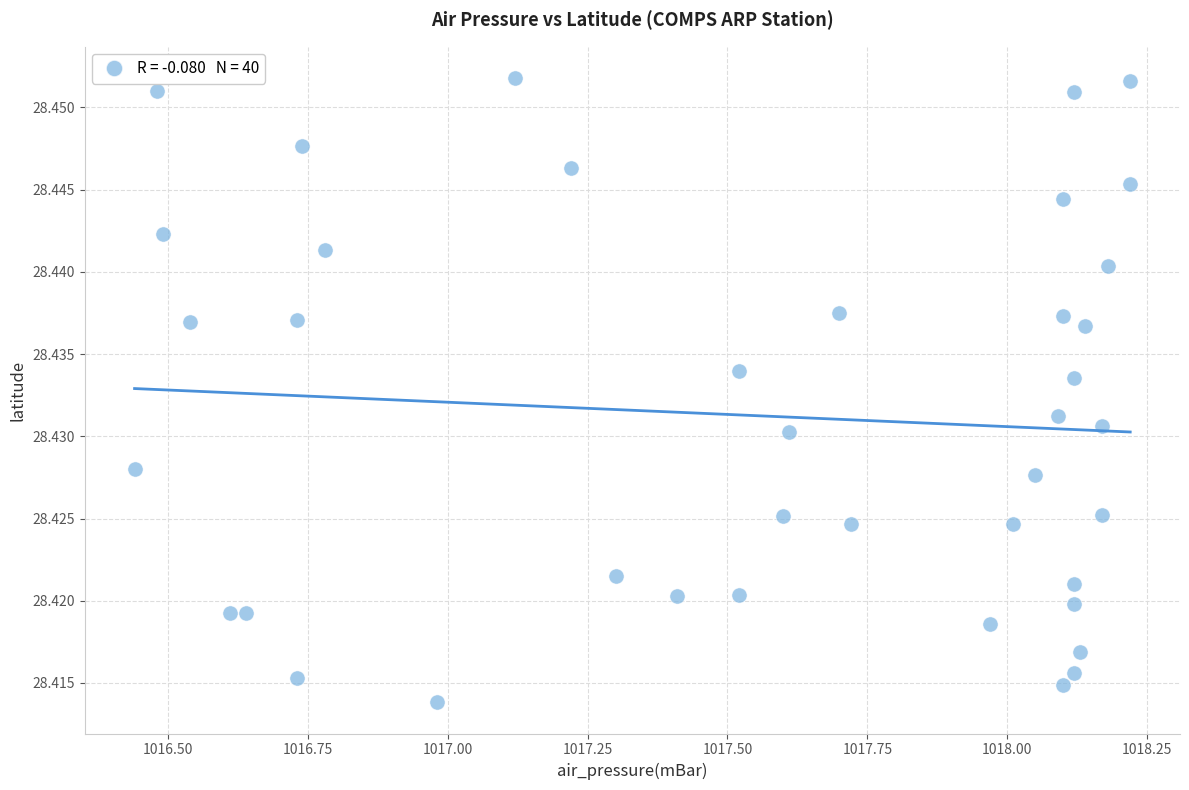

What is the range of X values (max minus min)?

1.8